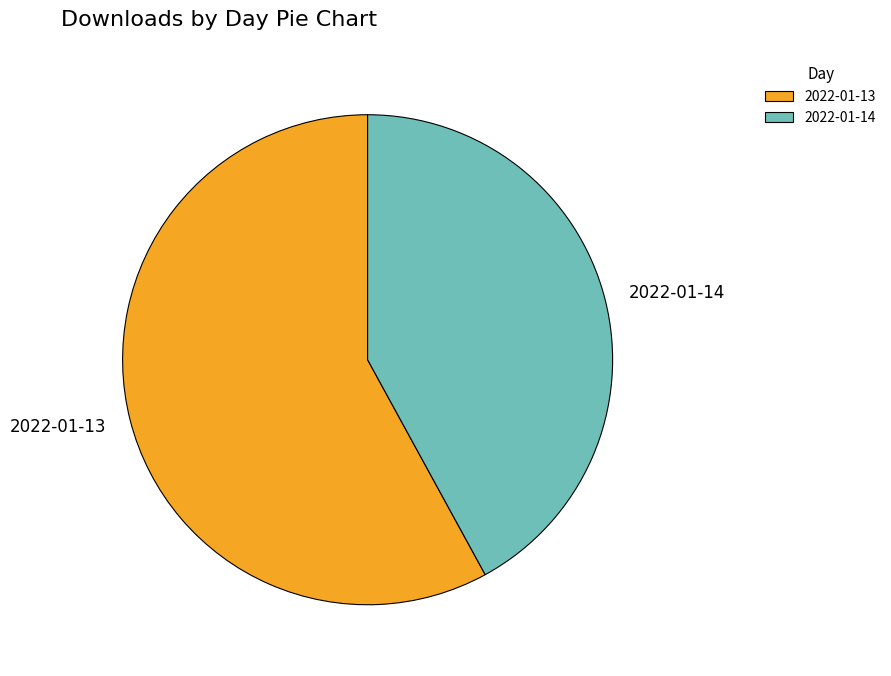

How many slices are in this pie chart?

2